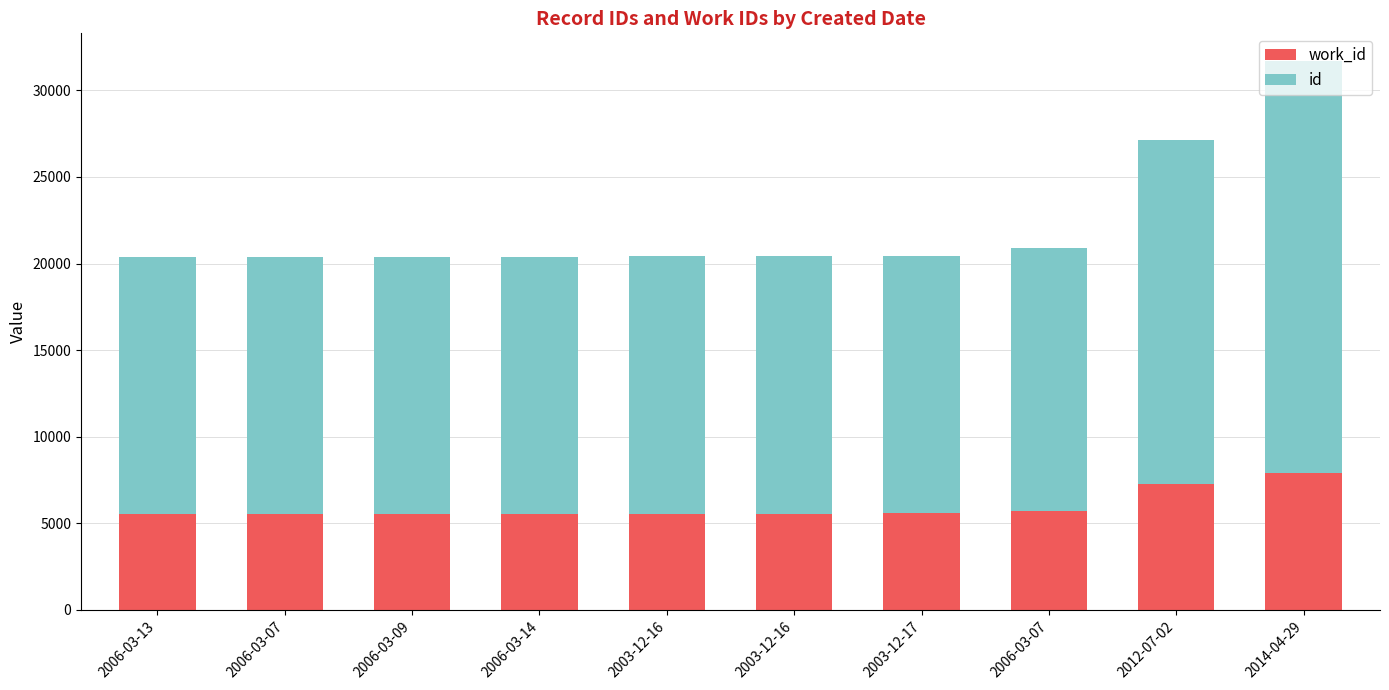

Are the bars grouped side by side (vs. stacked)?

No